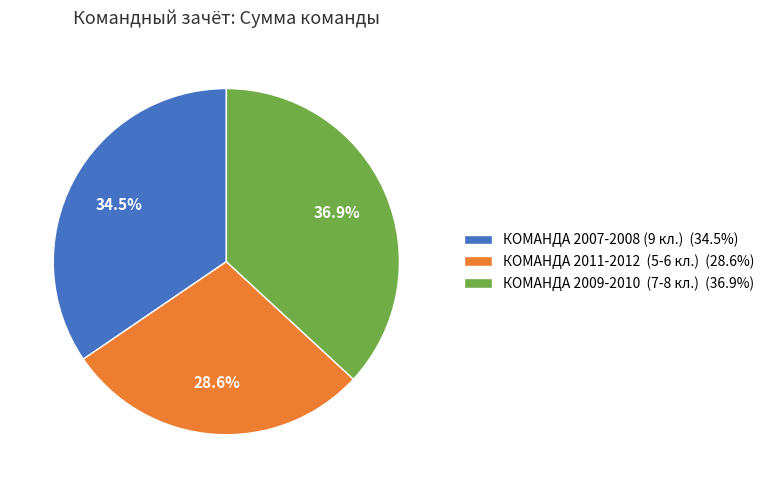

Combined, do КОМАНДА 2011-2012 (5-6 кл.) (28.6%) and КОМАНДА 2007-2008 (9 кл.) (34.5%) account for over 50%?

Yes